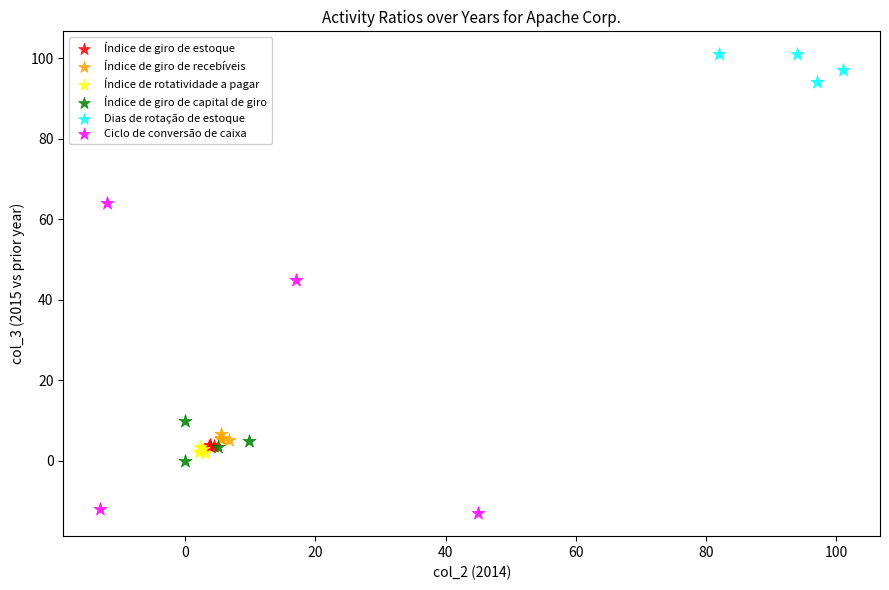

Which series contains the highest Y value?

Dias de rotação de estoque